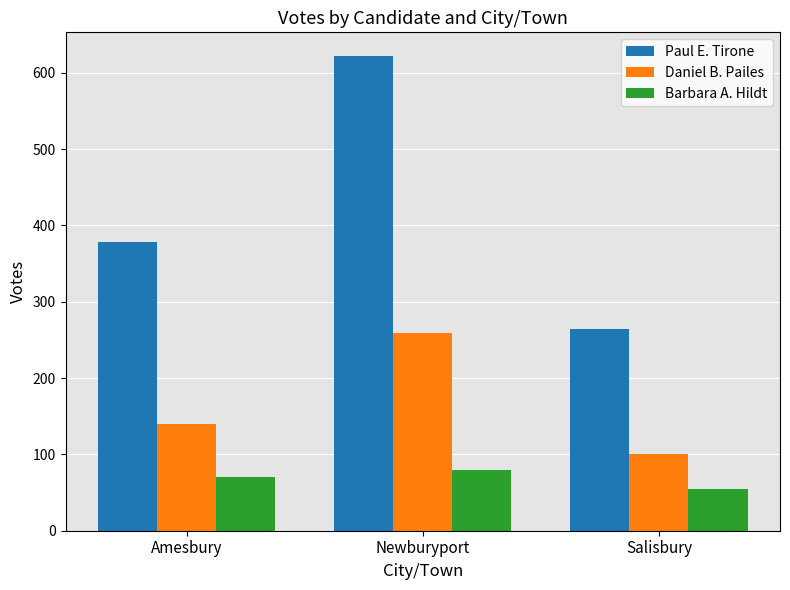

What is the average value of the Barbara A. Hildt series?

68